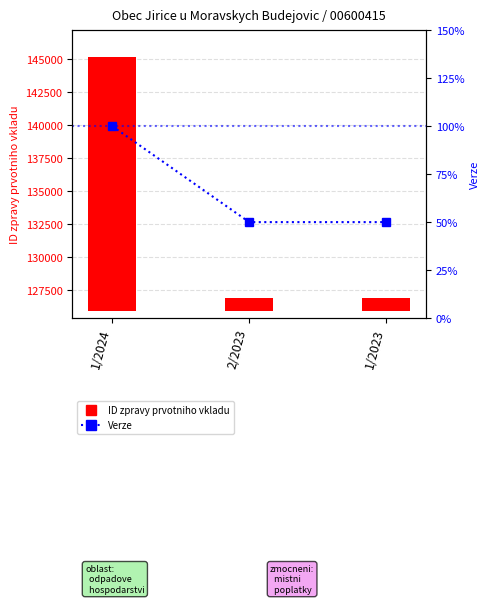

List the series in order of their overall mean, highest first.

ID zpravy prvotniho vkladu, Verze